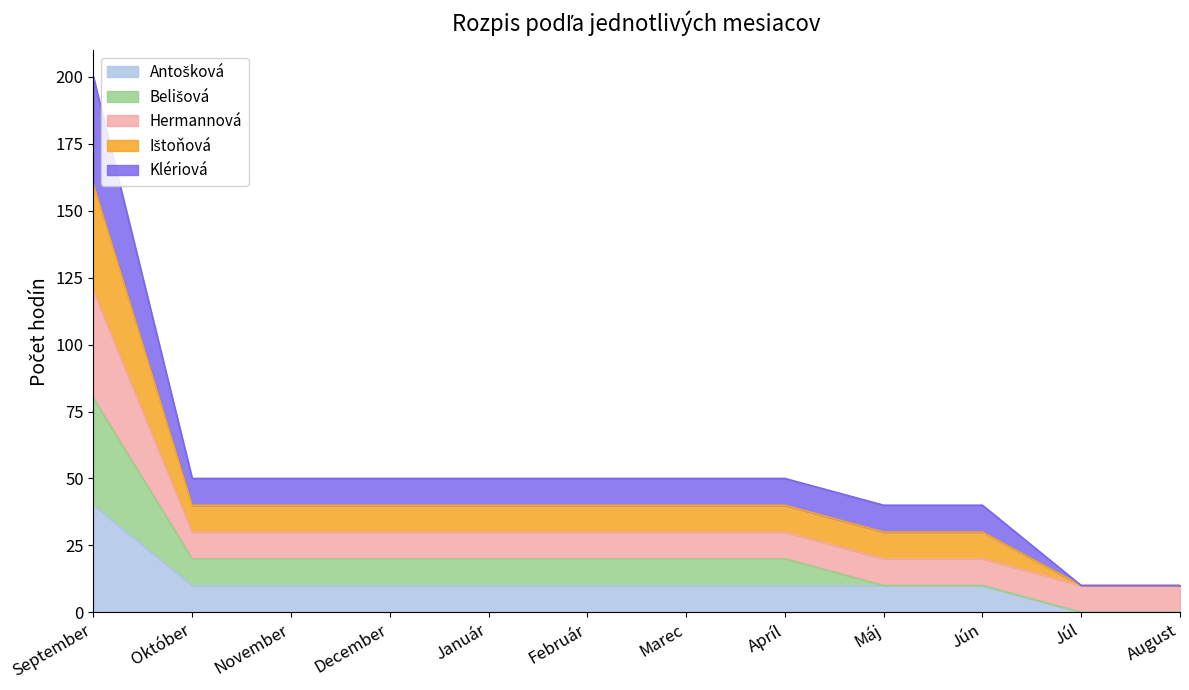

Does the chart display data point markers on the line(s)?

No